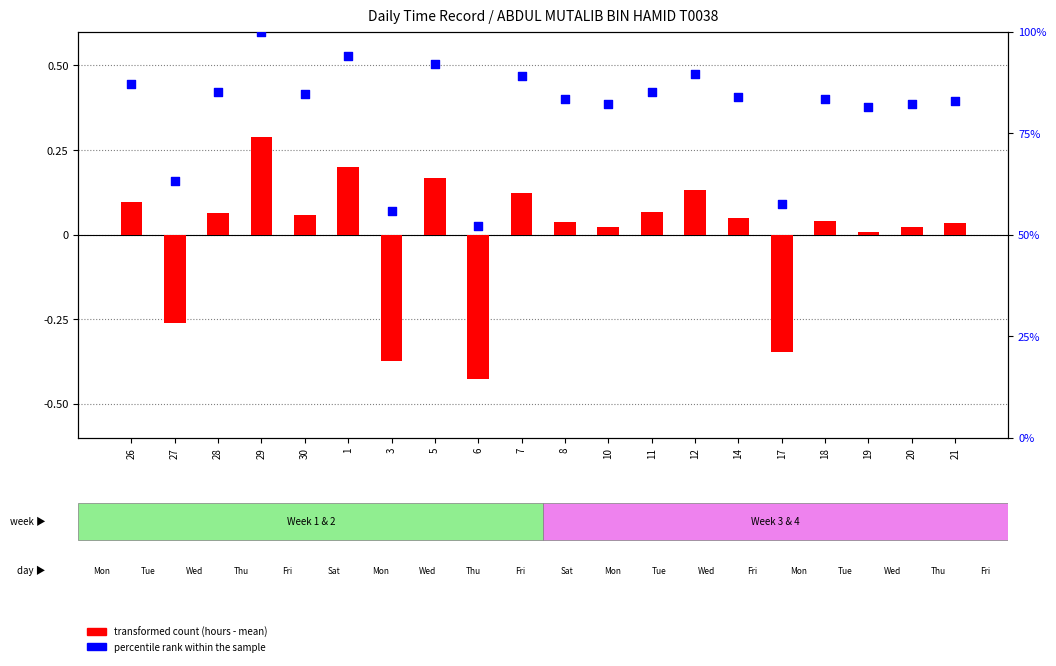

At how many categories does at least one series exceed 32?

20